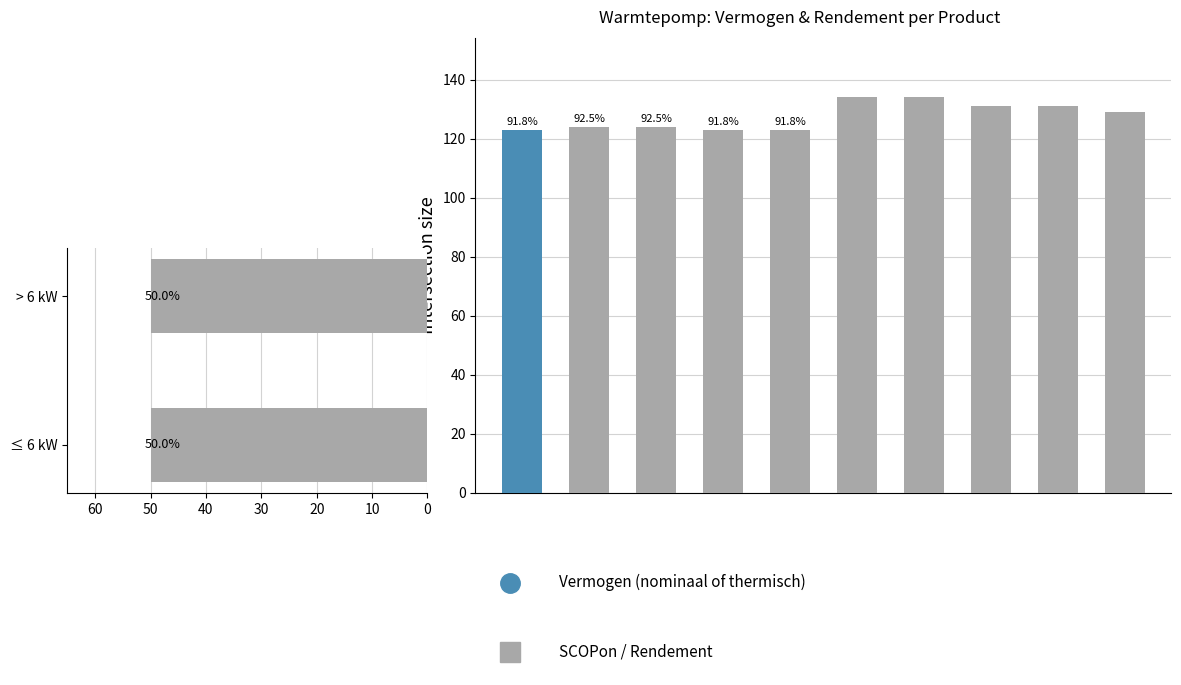

What is the average value of the SCOPon / Rendement series?

130